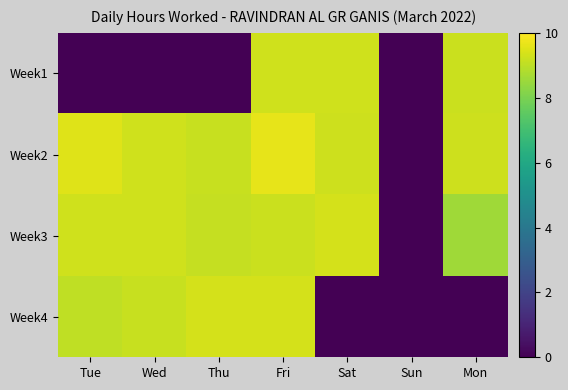

Reading right to left, what are all the values shown in this chart?

Week1: Mon=9.2	Sun=0.0	Sat=9.3	Fri=9.3	Thu=0.0	Wed=0.0	Tue=0.0
Week2: Mon=9.2	Sun=0.0	Sat=9.2	Fri=9.6	Thu=9.2	Wed=9.3	Tue=9.5
Week3: Mon=8.6	Sun=0.0	Sat=9.4	Fri=9.2	Thu=9.1	Wed=9.3	Tue=9.3
Week4: Mon=0.0	Sun=0.0	Sat=0.0	Fri=9.3	Thu=9.3	Wed=9.2	Tue=9.1